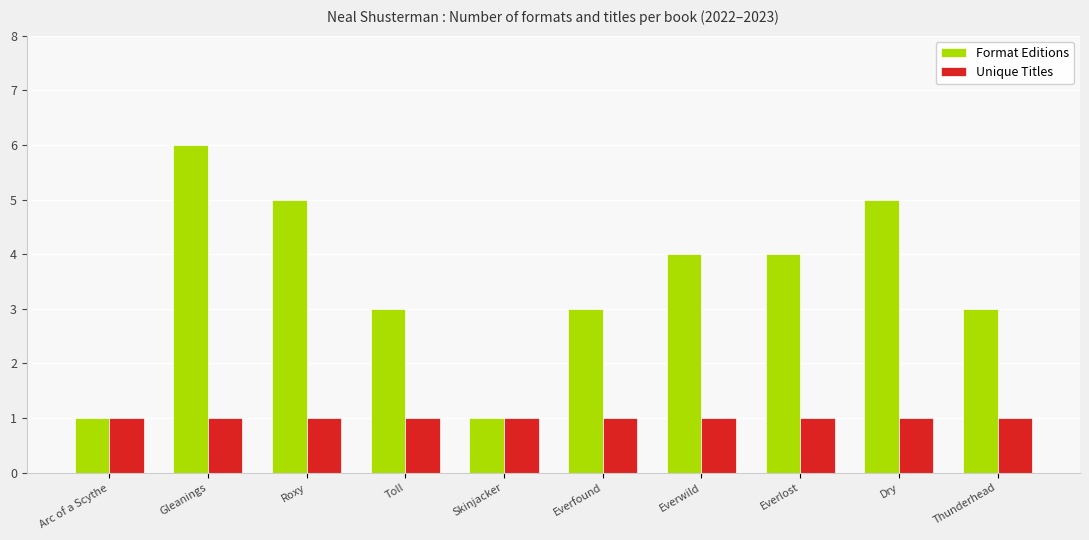

What is the total value across all series at Everfound?

4